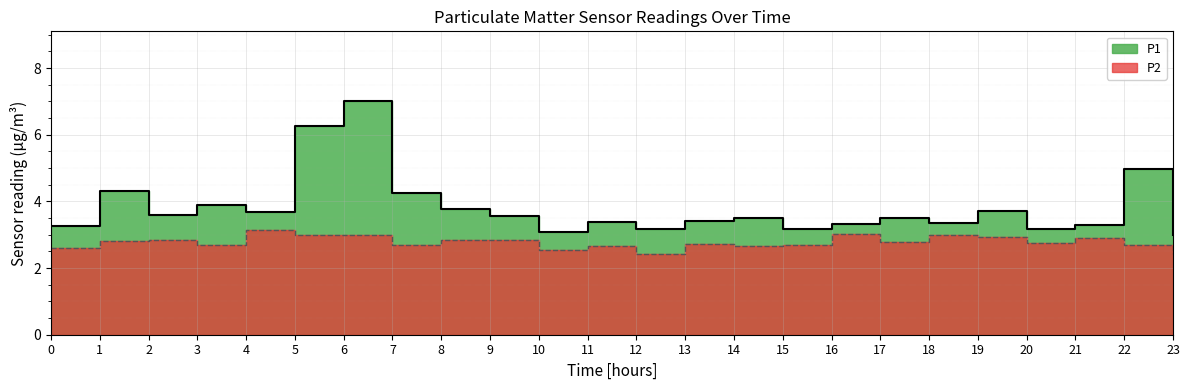

True or false: P2 and P1 cross at least once.

False